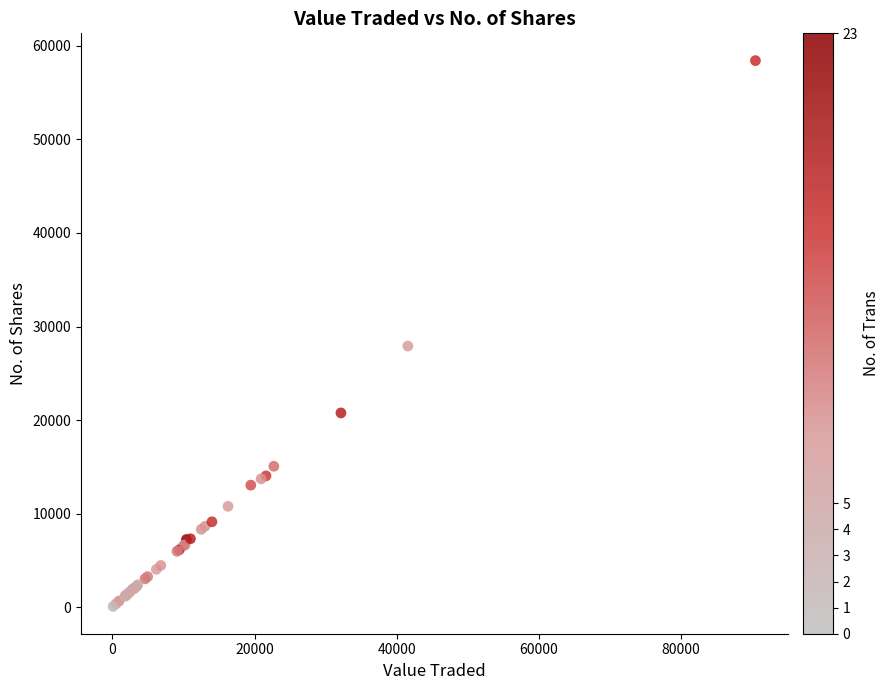

What Y value in the scatter plot is closest to 29251?

27914